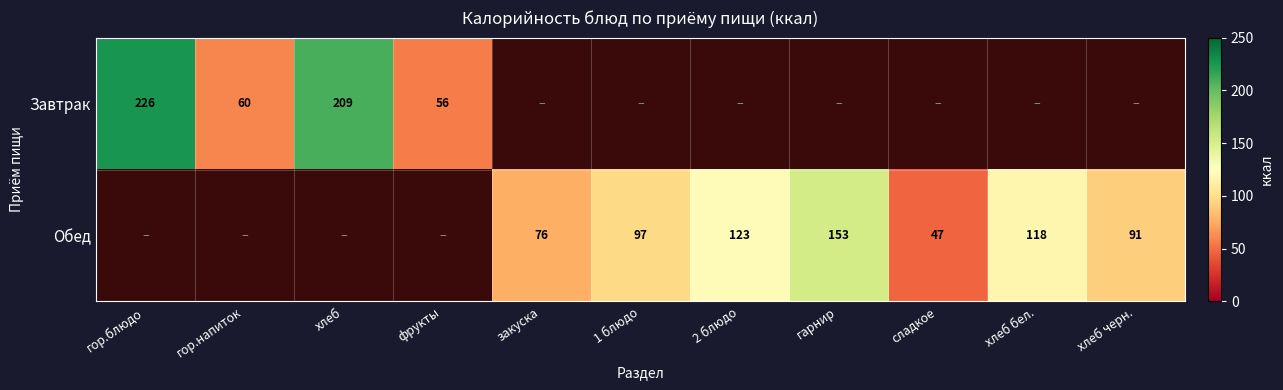

Is it true that Обед equals 213.0 at 2 блюдо?

False